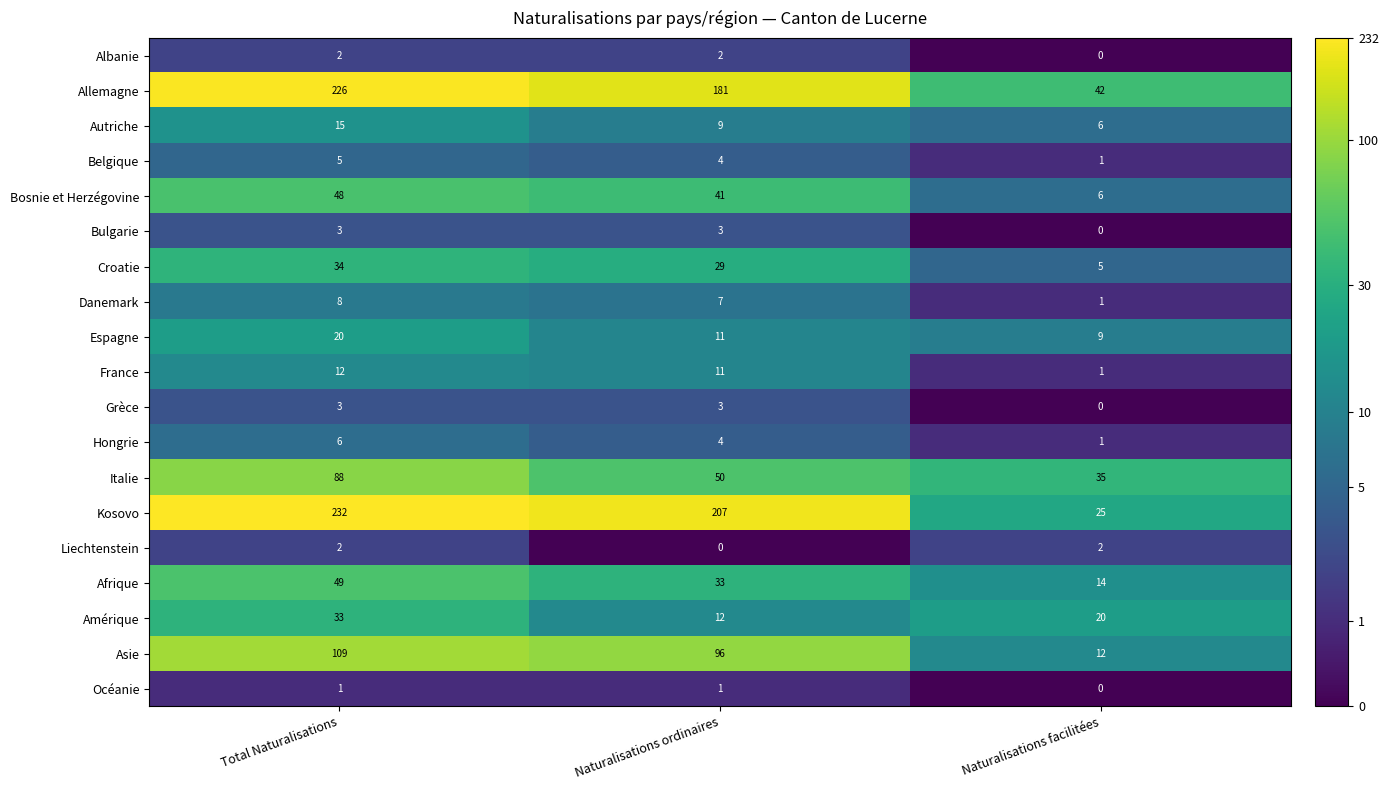

The Océanie series shows 1 at Naturalisations ordinaires. True or false?

True